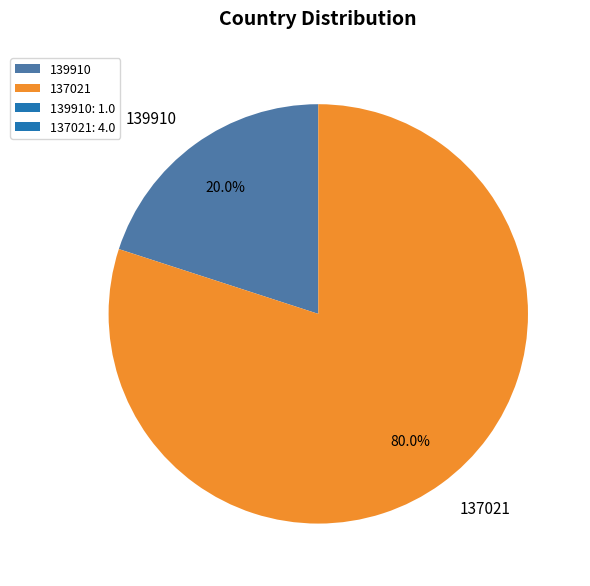

What percentage is the 137021 slice, to the nearest percent?

80%